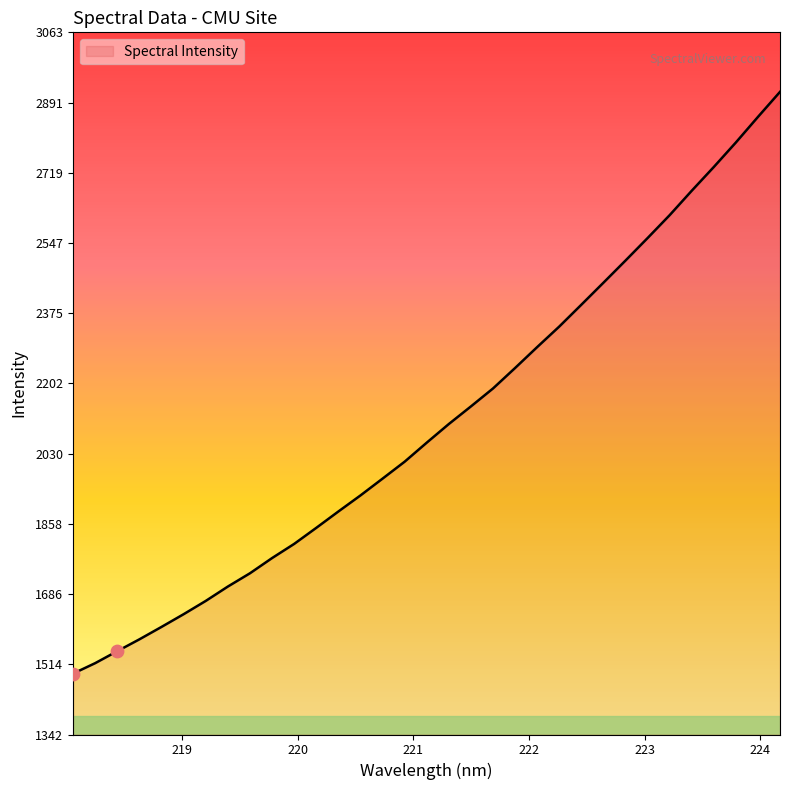

What is the difference between the maximum and minimum values?

1425.3